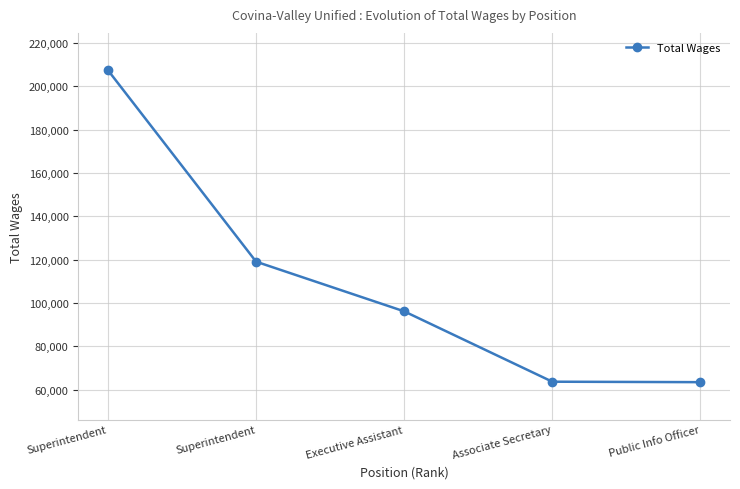

How many lines are shown in the chart?

1